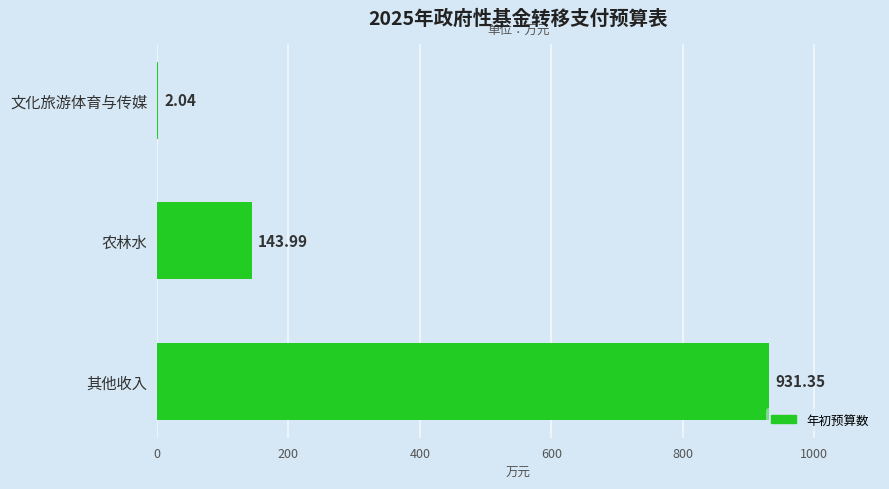

What is the sum of all values?

1077.4